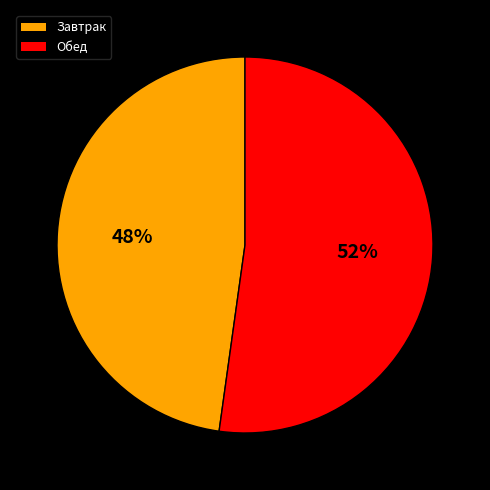

To the nearest percent, what portion does Обед represent?

52%